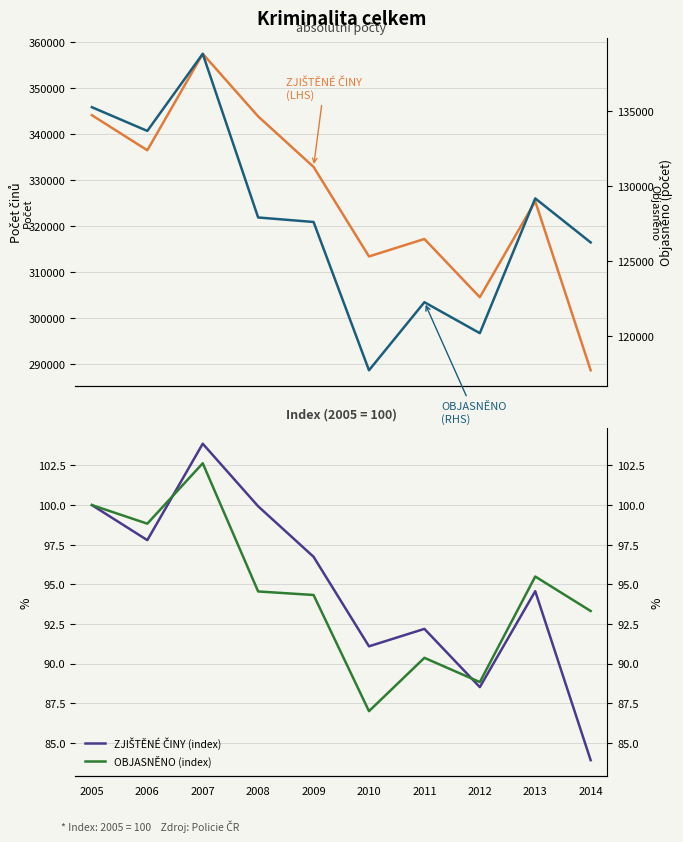

What is the difference between the maximum and second lowest values in the ZJIŠTĚNÉ ČINY (index) series?

15.4